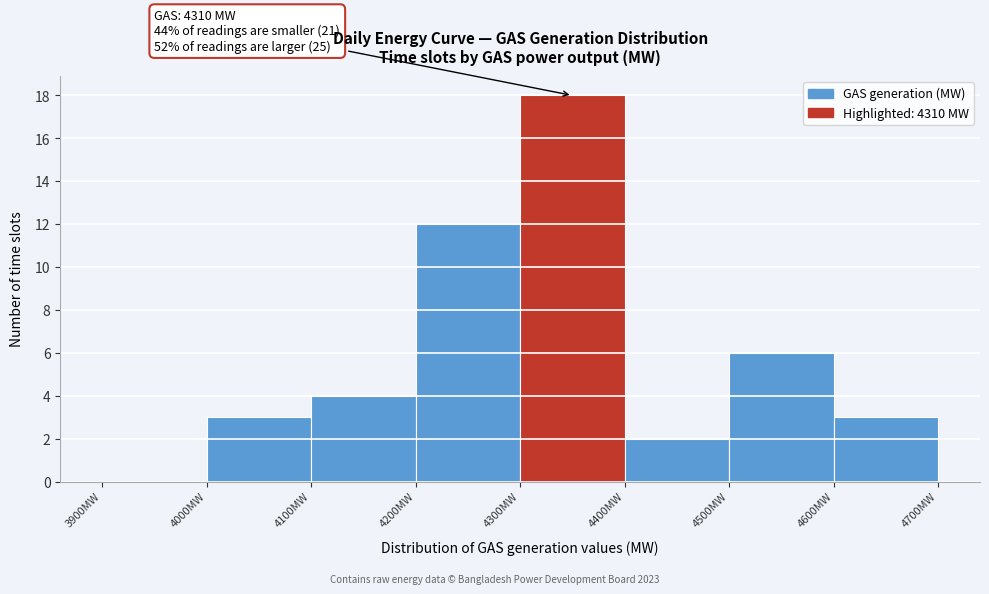

Which range on the x-axis has the tallest bar?

4300 to 4400